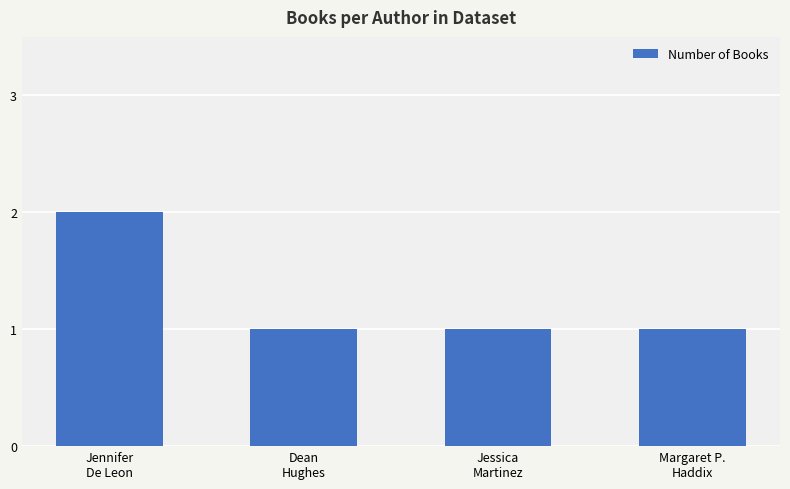

Is it true that the value at Jennifer
De Leon is 2?

True